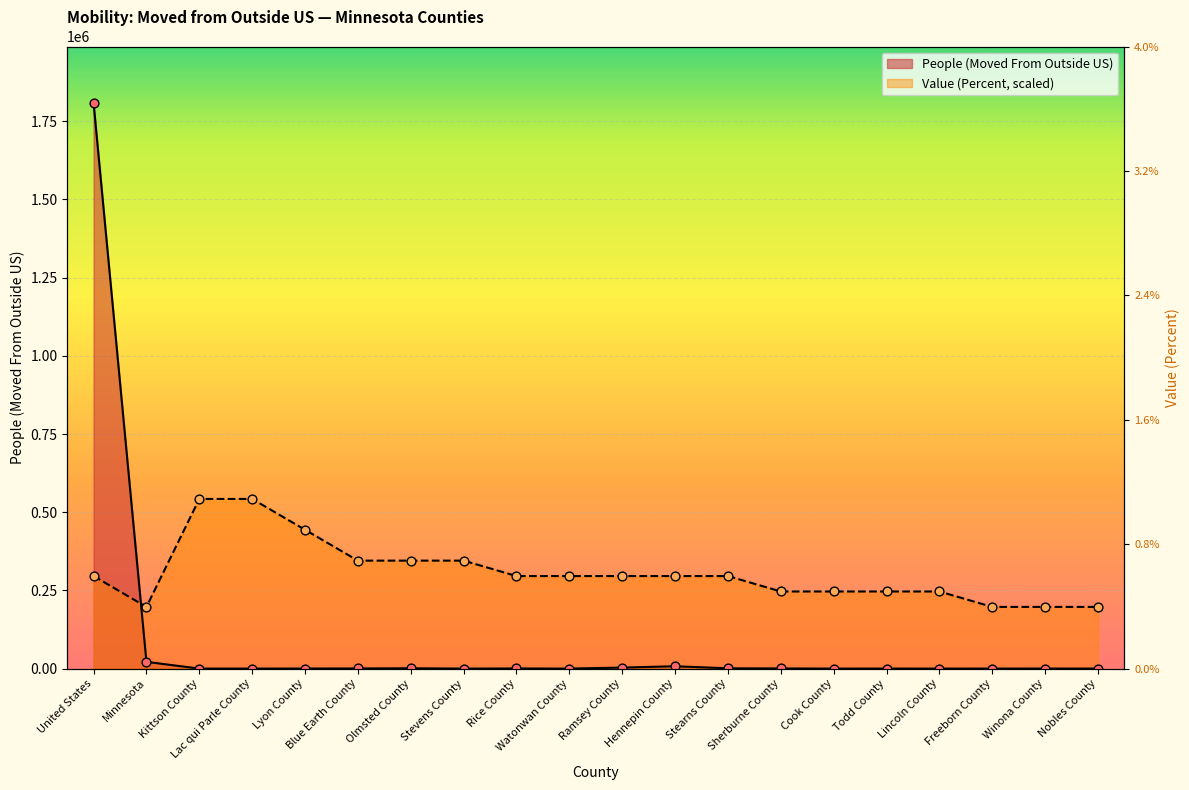

Which series has the largest Y range (max minus min)?

People (Moved From Outside US)